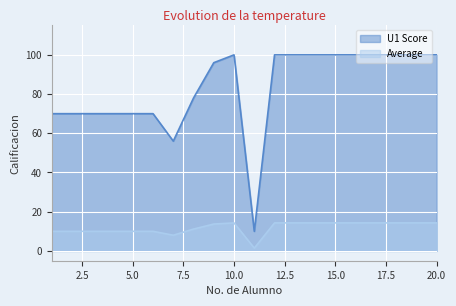

Reading left to right, extract all data points from this chart.

U1 Score: 70.0	70.0	70.0	70.0	70.0	70.0	56.0	78.0	96.0	100.0	10.0	100.0	100.0	100.0	100.0	100.0	100.0	100.0	100.0	100.0
Average: 10.0	10.0	10.0	10.0	10.0	10.0	8.0	11.1	13.7	14.3	1.4	14.3	14.3	14.3	14.3	14.3	14.3	14.3	14.3	14.3